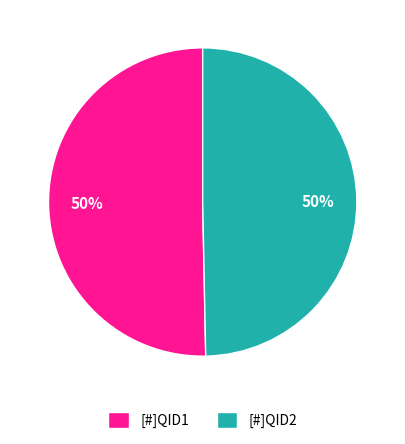

How many segments does this pie chart have?

2